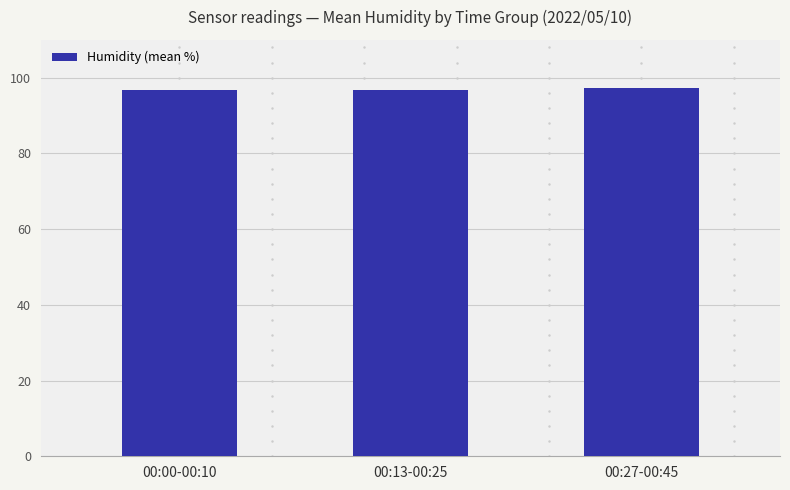

What is the smallest value displayed?

96.7